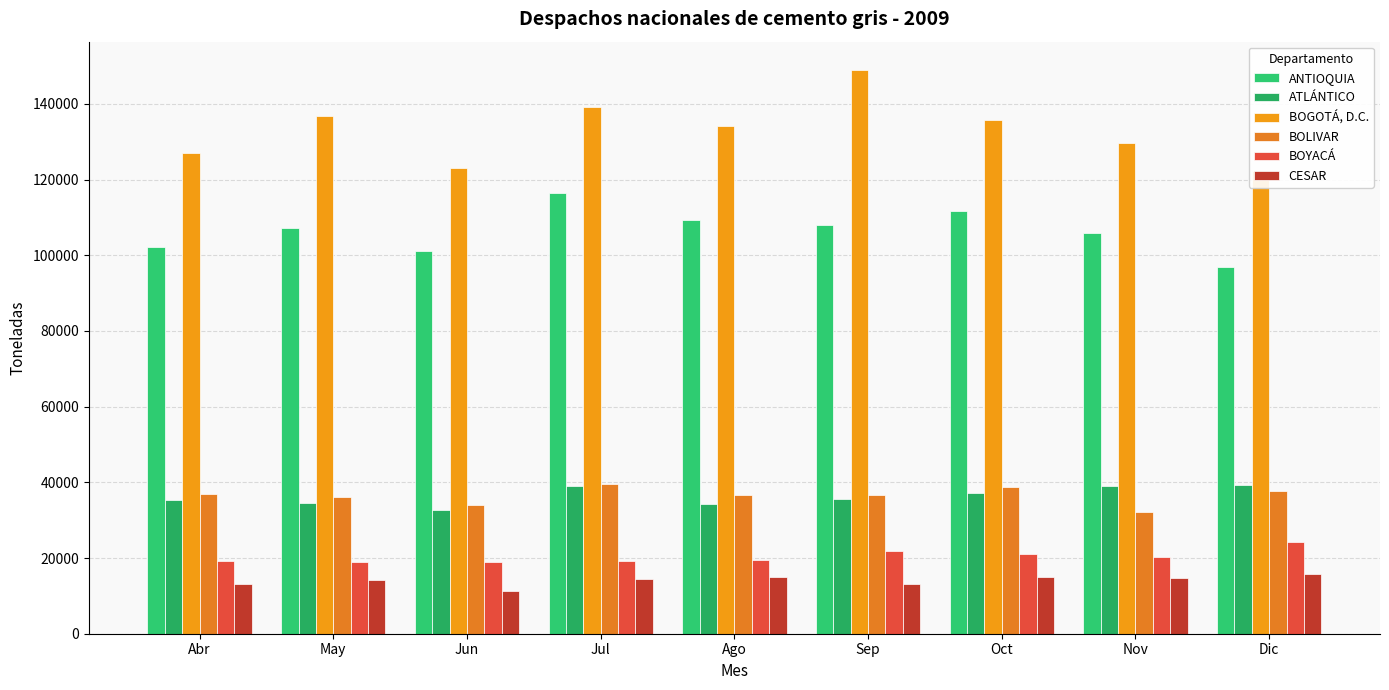

How many data points in ANTIOQUIA are less than 107285?

4